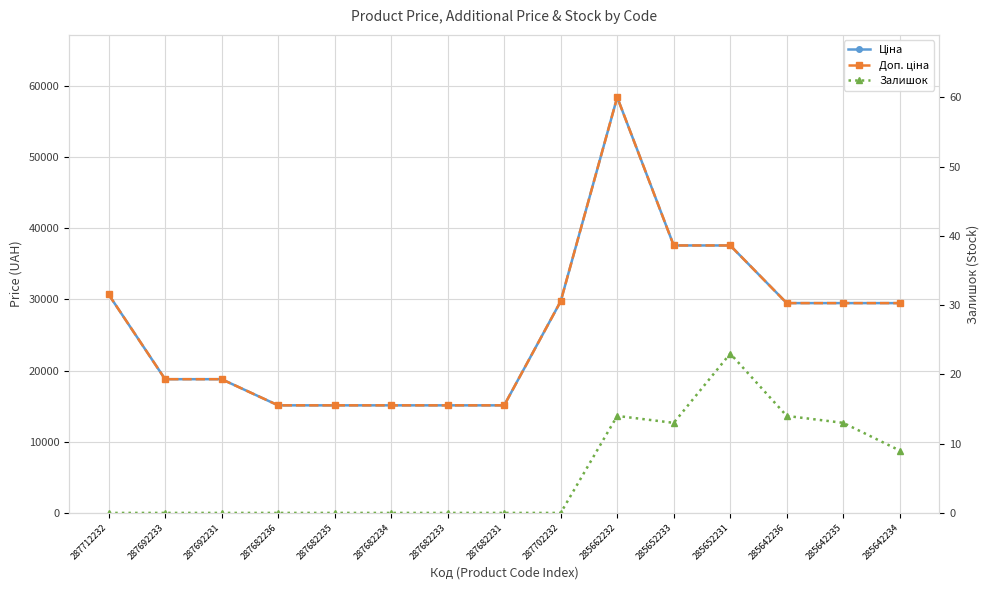

Between 285652233 and 285642235, which series saw the biggest shift?

Ціна